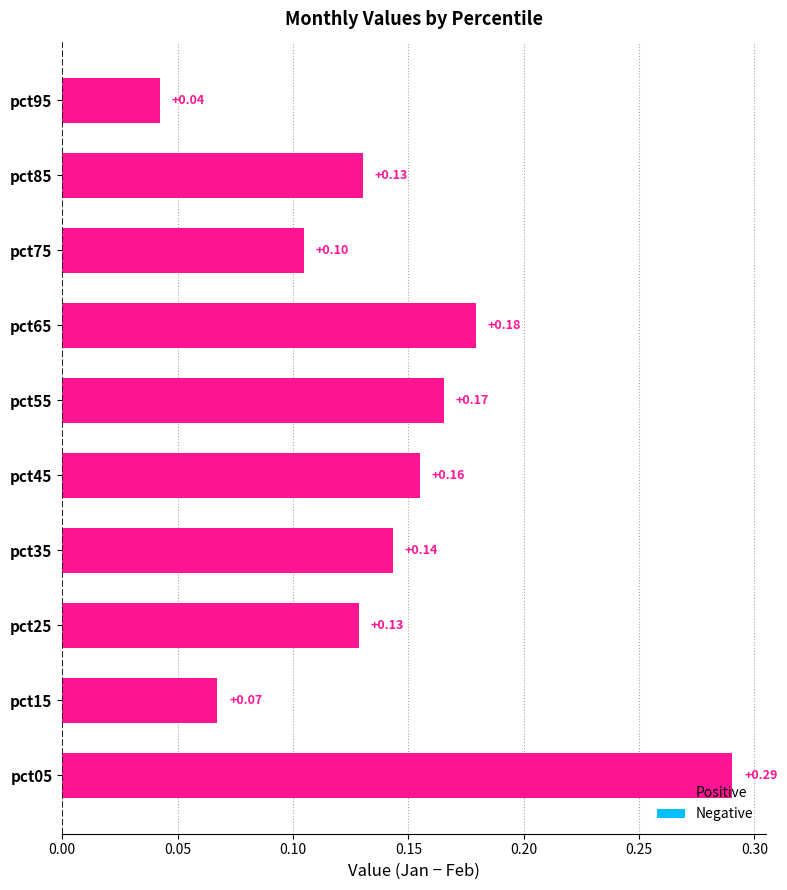

Which has a higher value, pct85 or pct75?

pct85